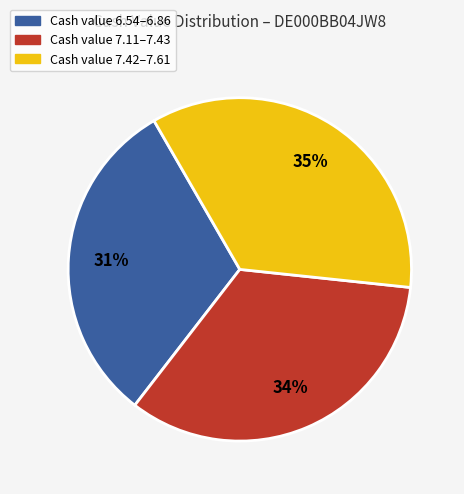

Does any single category account for the majority?

No